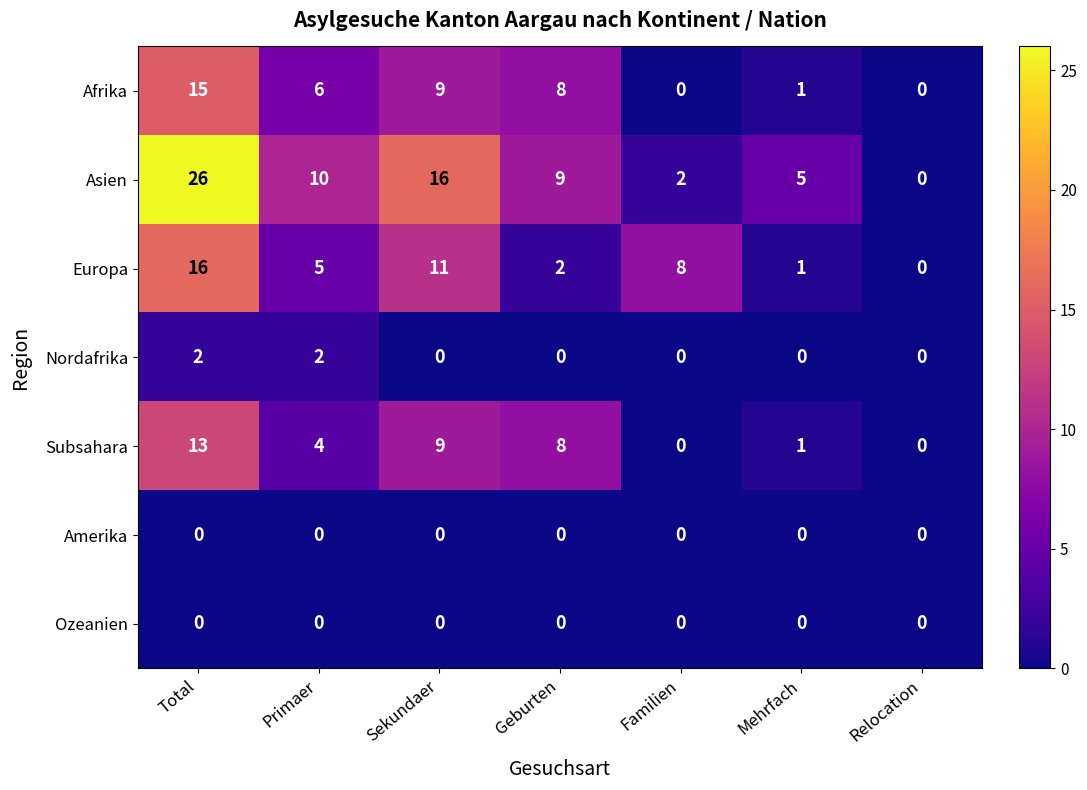

What is the total value across all series at Total?

72